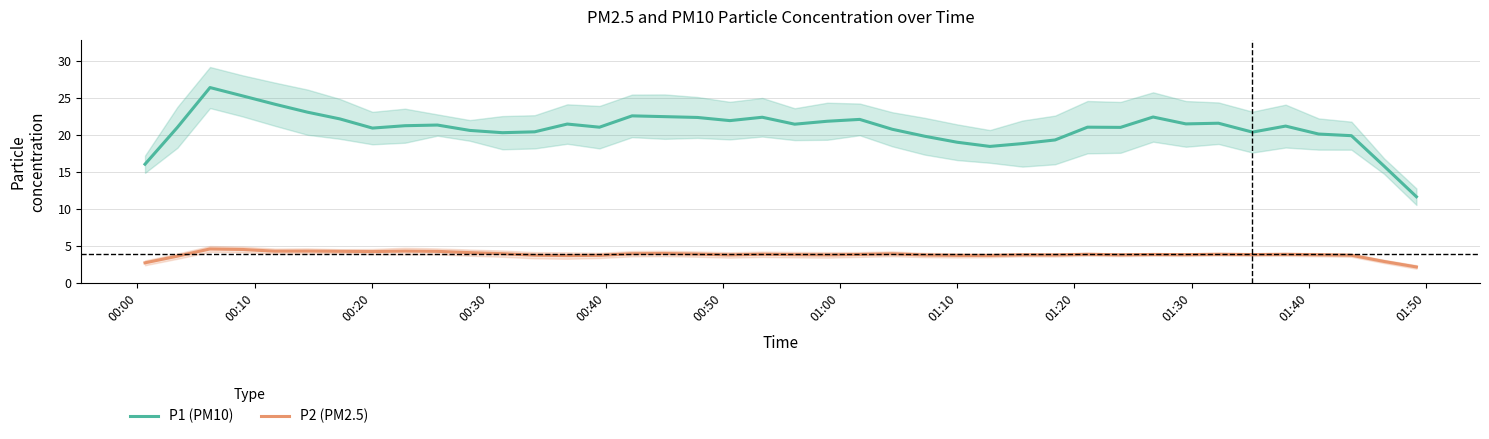

True or false: P2 (PM2.5) and P1 (PM10) intersect in this chart.

False